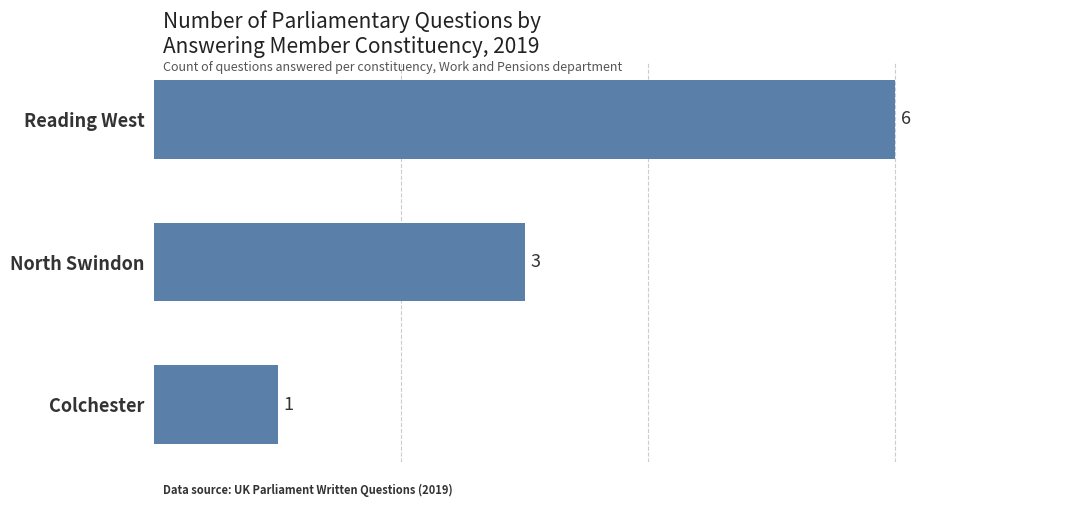

What is the sum of all values?

10